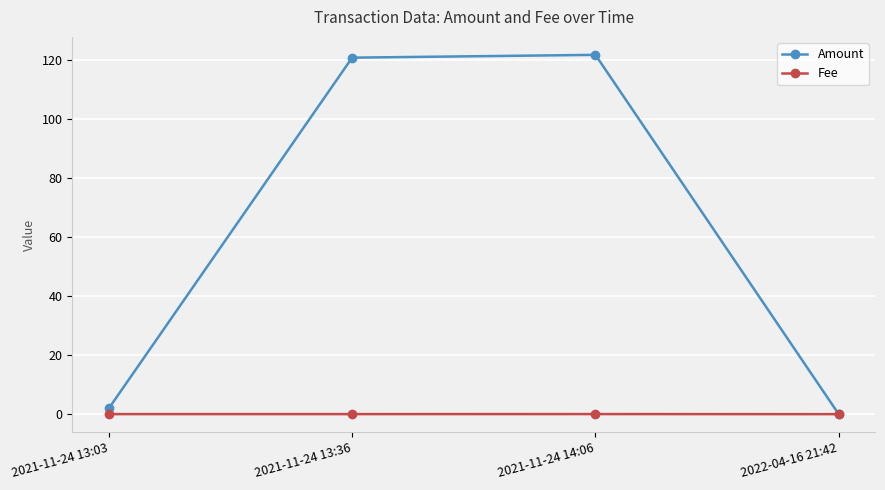

Where is Amount nearest to the value 60?

2021-11-24 13:03